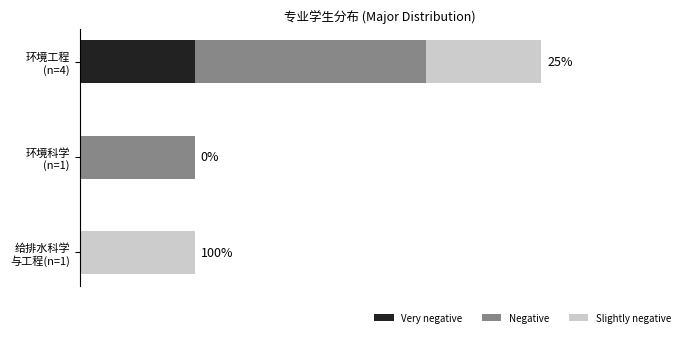

Rank the categories by Negative value from highest to lowest.

环境工程 (n=4), 环境科学 (n=1), 给排水科学 与工程(n=1)